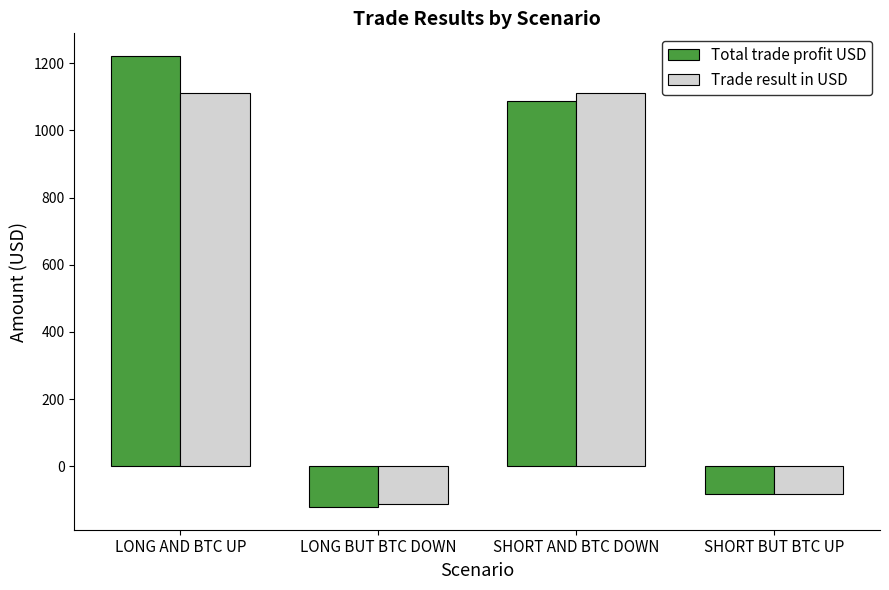

How many bars are there in total?

8